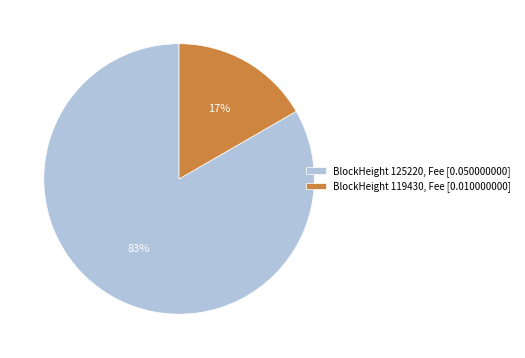

To the nearest percent, what is the combined percentage of BlockHeight 125220, Fee [0.050000000] and BlockHeight 119430, Fee [0.010000000]?

100%